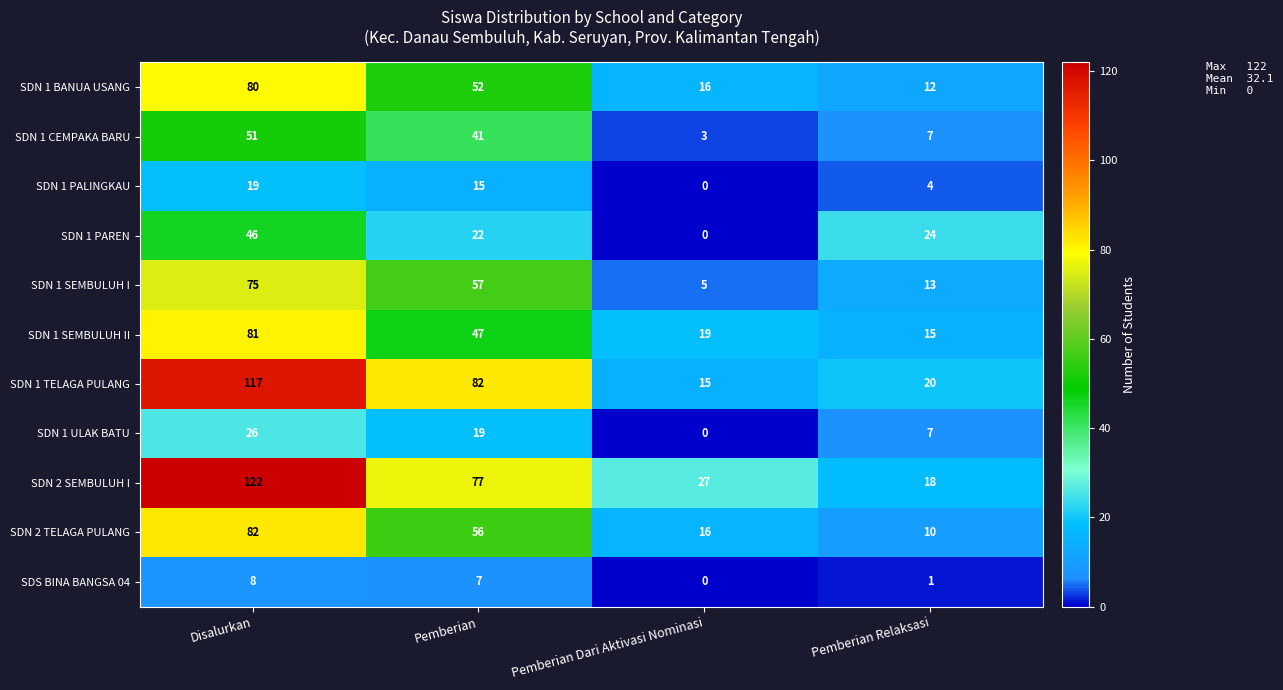

List the series in order of their peak value, lowest first.

SDS BINA BANGSA 04, SDN 1 PALINGKAU, SDN 1 ULAK BATU, SDN 1 PAREN, SDN 1 CEMPAKA BARU, SDN 1 SEMBULUH I, SDN 1 BANUA USANG, SDN 1 SEMBULUH II, SDN 2 TELAGA PULANG, SDN 1 TELAGA PULANG, SDN 2 SEMBULUH I